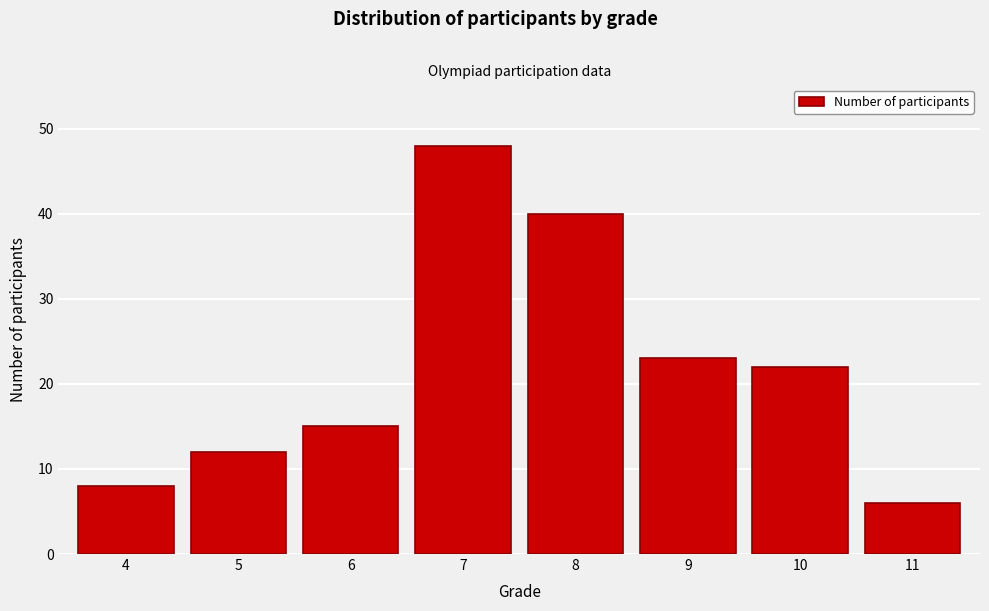

Reading right to left, list all the values displayed in this chart.

6	22	23	40	48	15	12	8